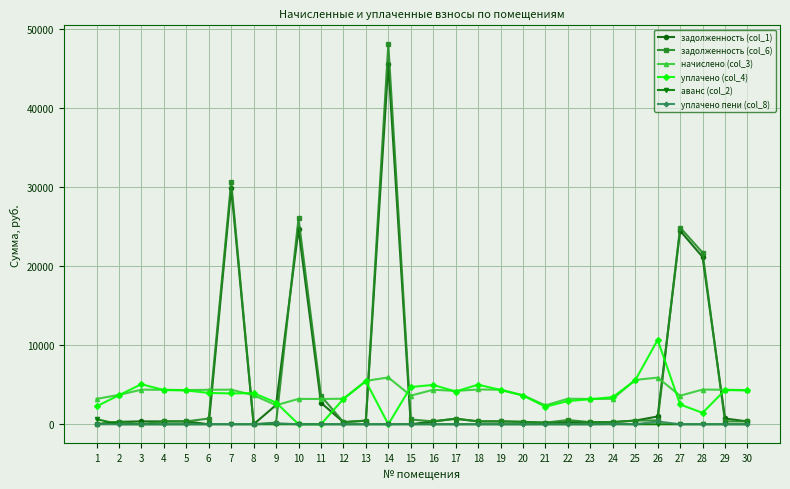

At which label is задолженность (col_6) closest to 24002?

27